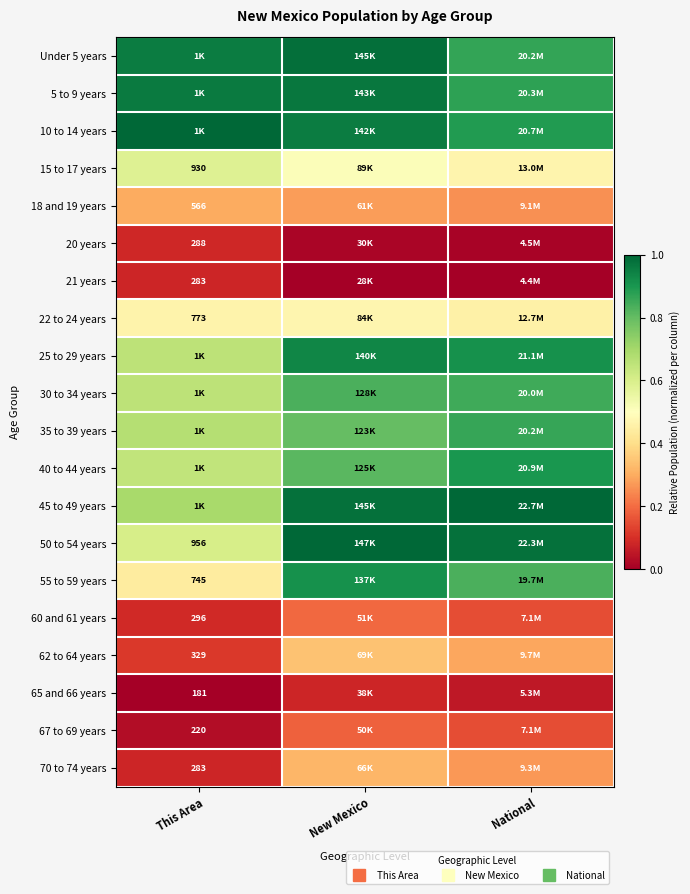

What is the sum of the 45 to 49 years values at New Mexico and This Area?

1.7